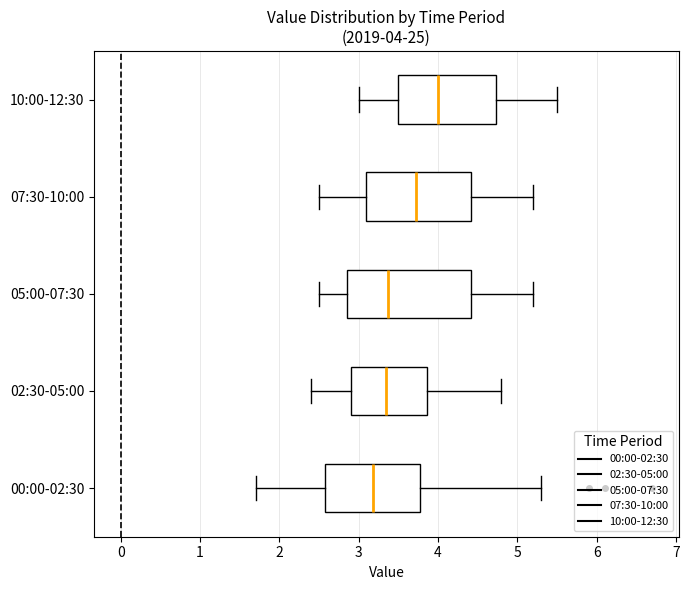

Which box has the furthest to the left median line?

00:00-02:30